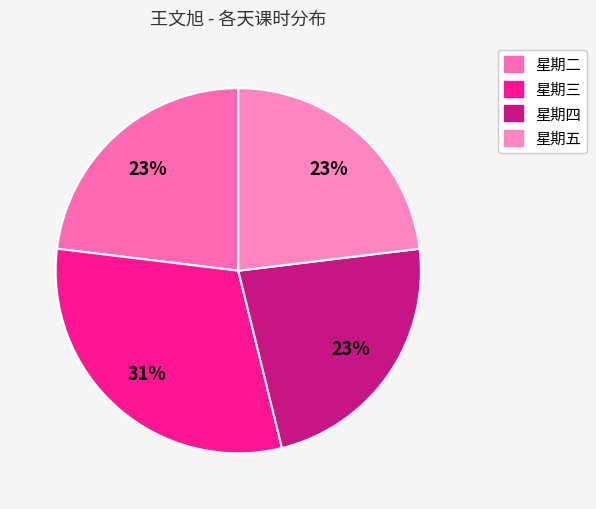

Rank the categories by value from lowest to highest.

星期二, 星期四, 星期五, 星期三